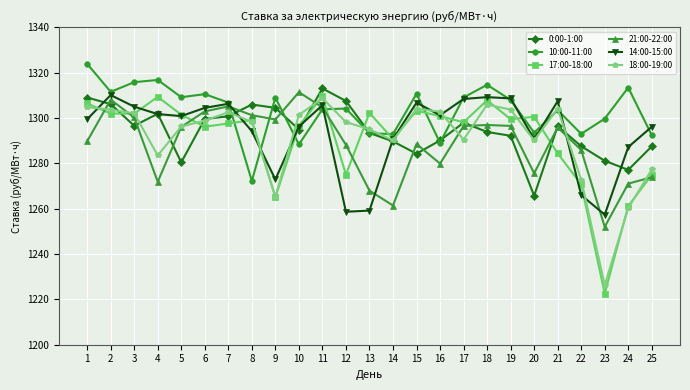

Between which two adjacent categories do 10:00-11:00 and 17:00-18:00 first intersect?

7 and 8